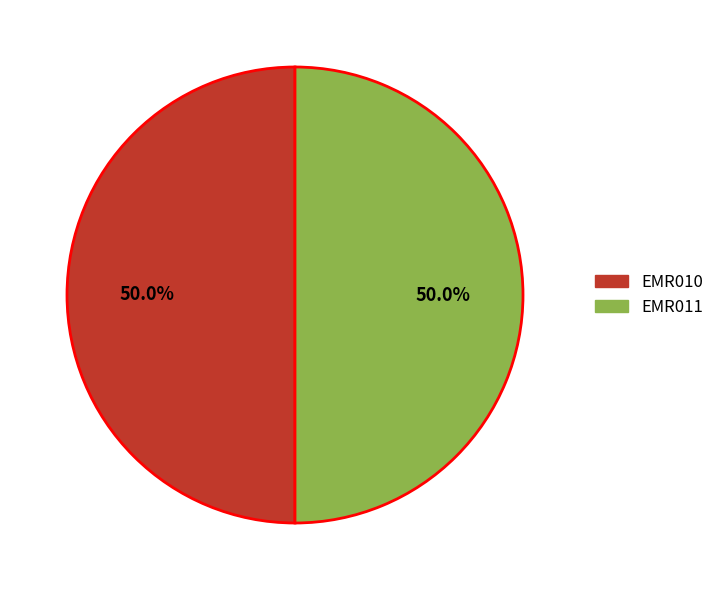

Count the number of slices in the pie.

2